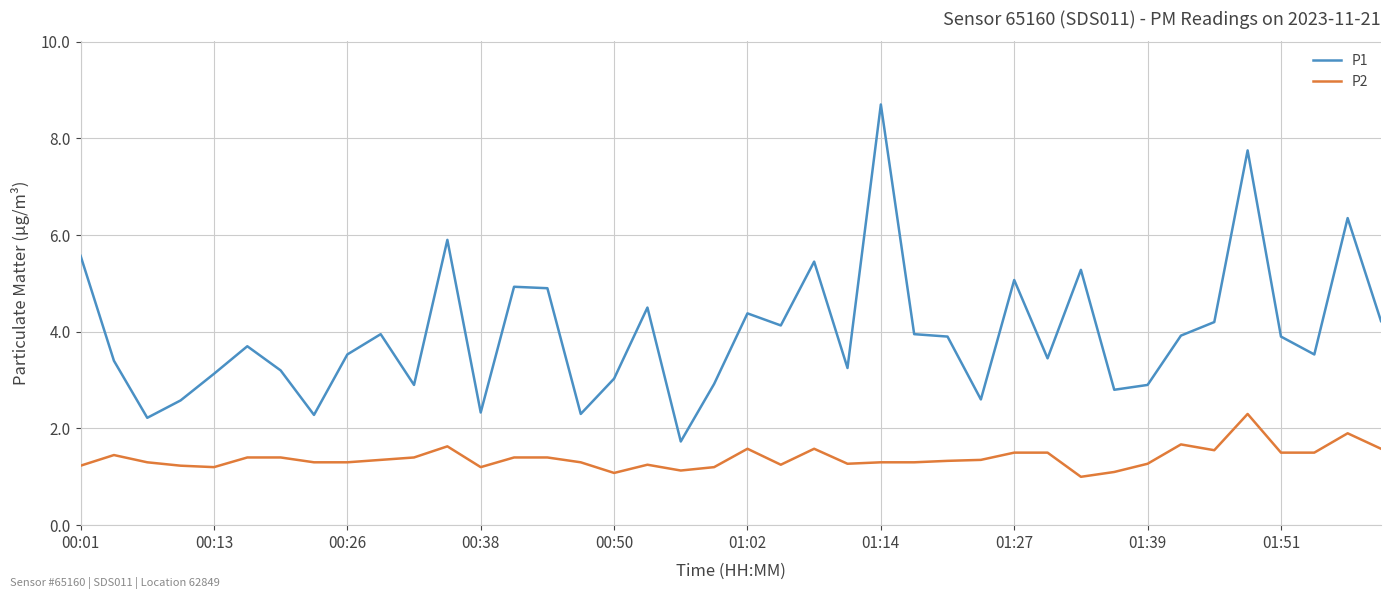

Which series has the largest total across all categories?

P1